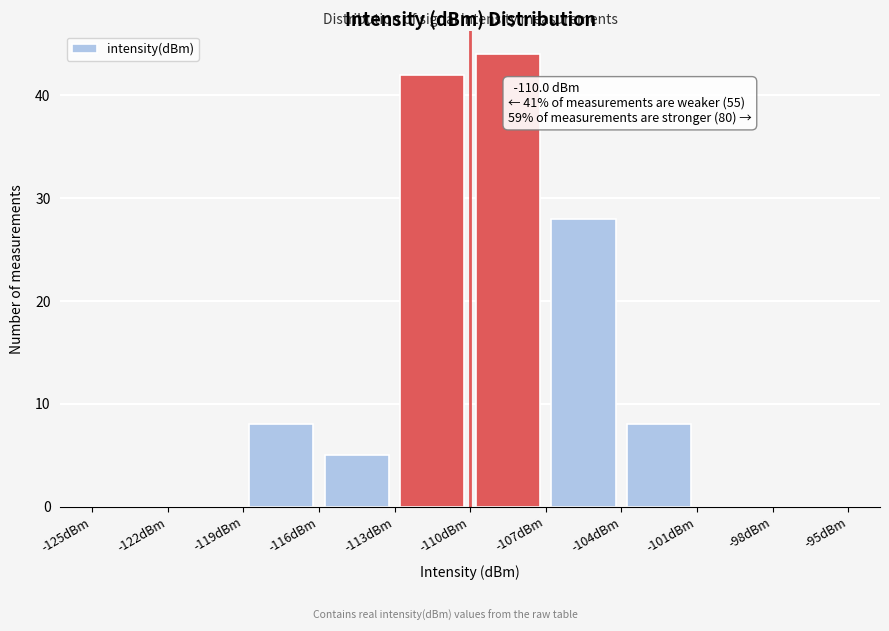

Over which range of the x-axis is the bar tallest?

-110 to -107